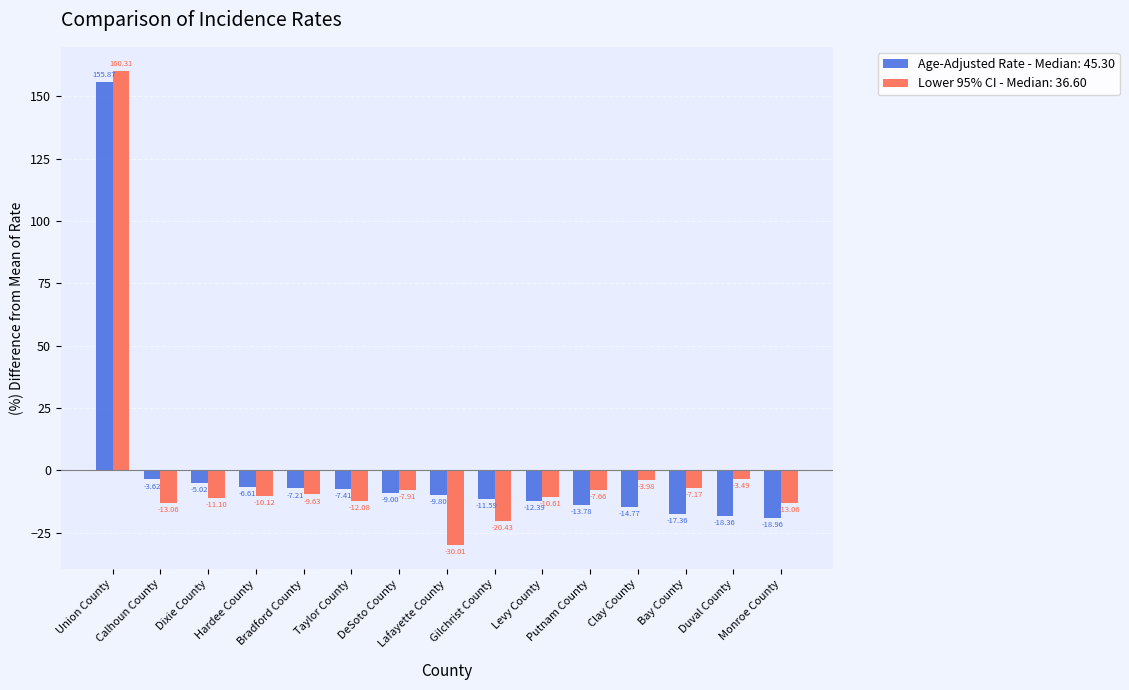

Which series has the largest range (max minus min)?

Lower 95% CI - Median: 36.60